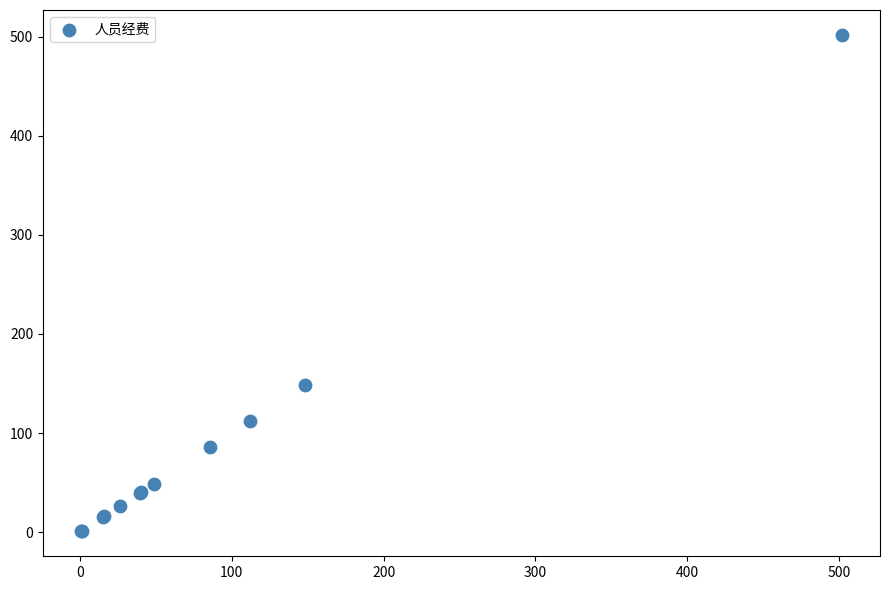

What Y value in the scatter plot is closest to 251?

148.2